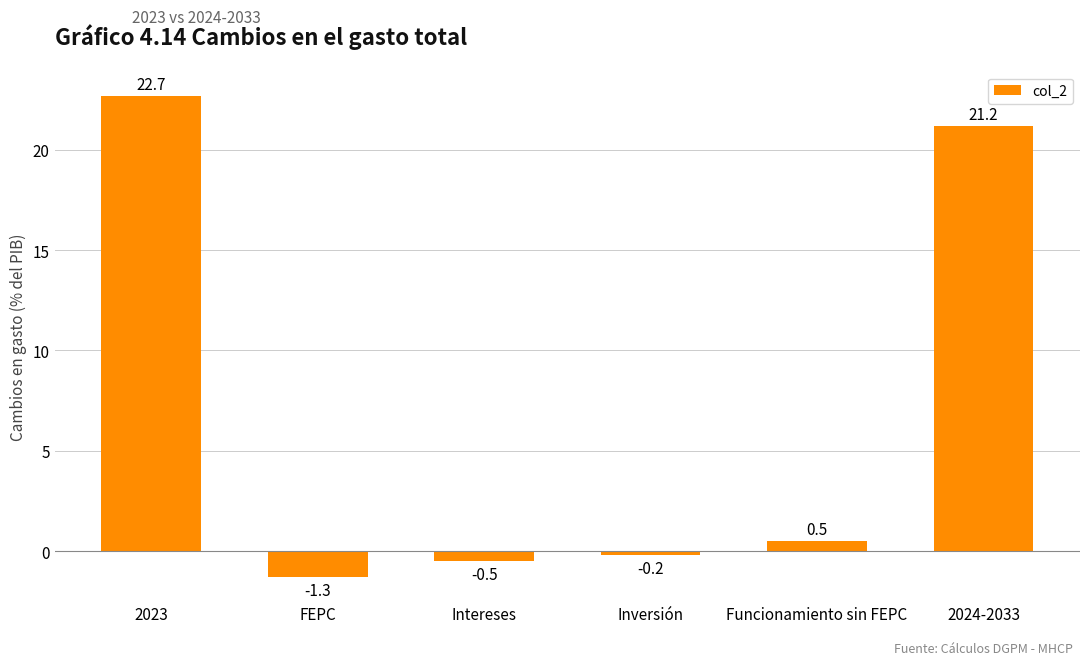

What is the difference between the maximum and minimum values?

24.0